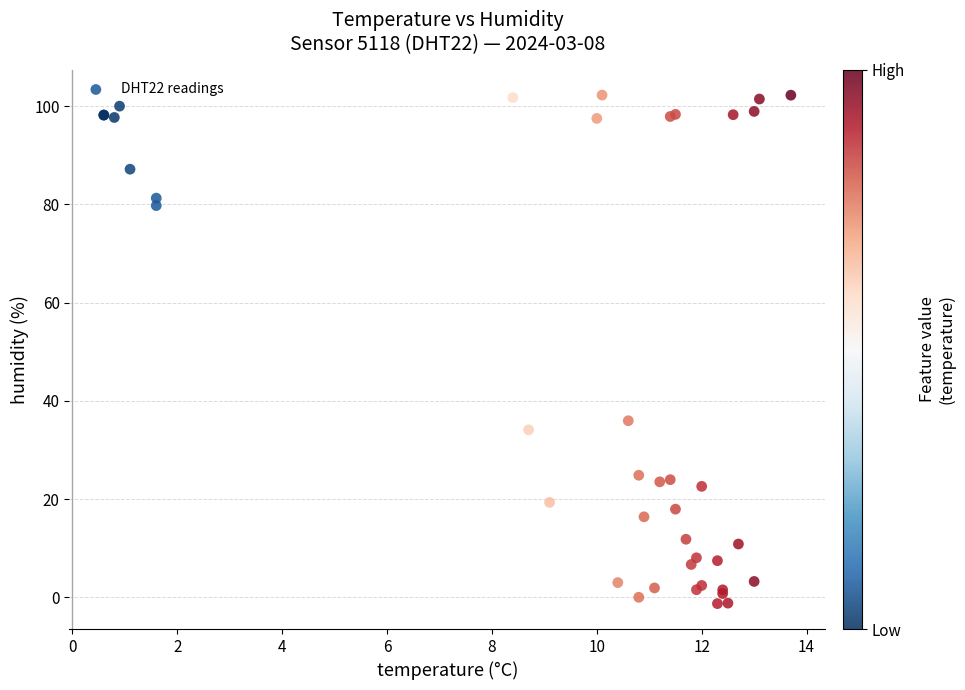

What Y value in the scatter plot is closest to 50?

36.0